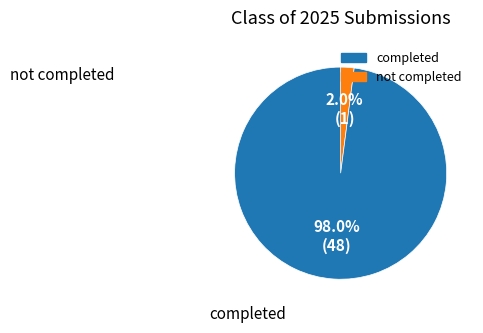

How many slices are in this pie chart?

2